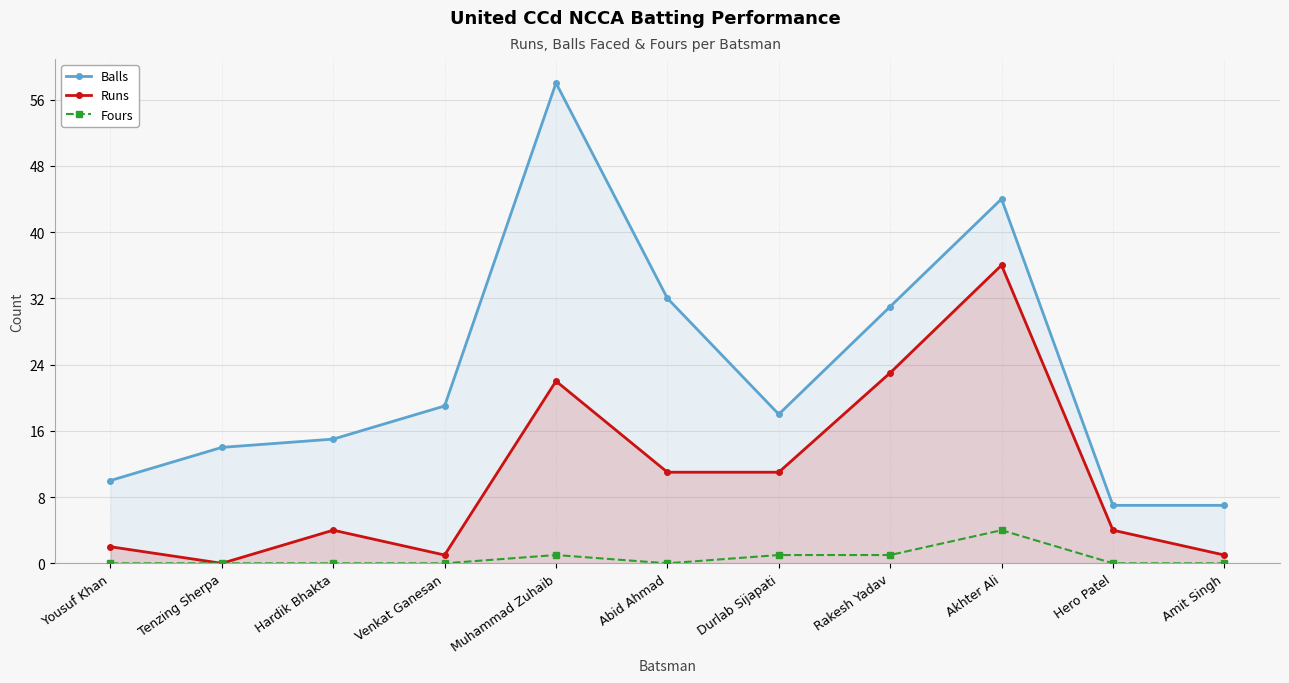

Rank the series at Muhammad Zuhaib from lowest to highest value.

Fours, Runs, Balls